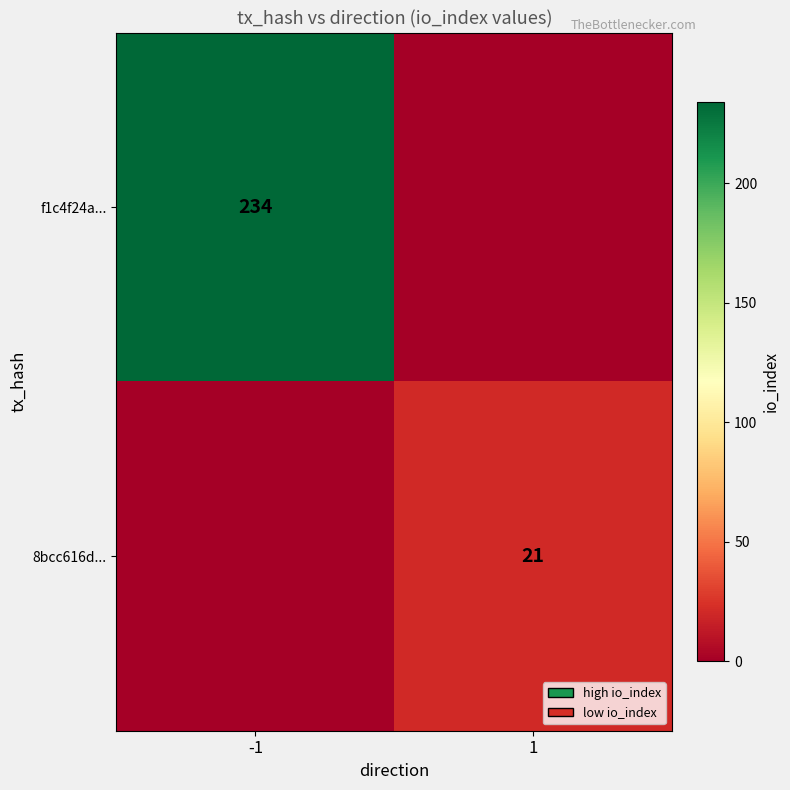

The value of f1c4f24a... at -1 is 57. True or false?

False